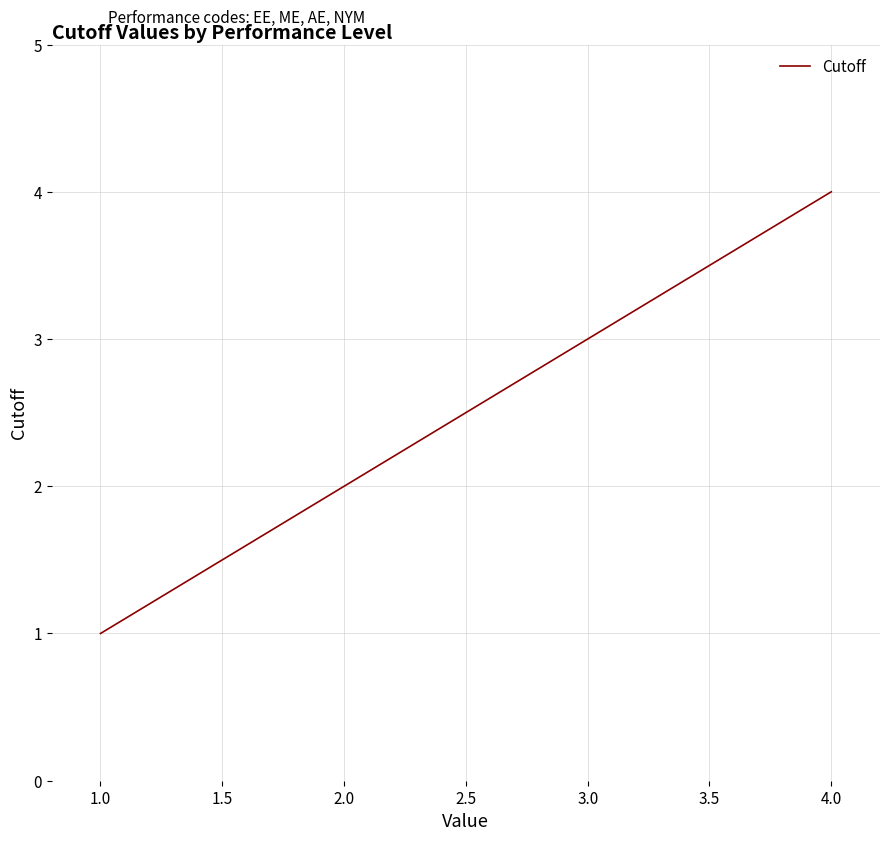

Count the values in the range 2 to 4.

3